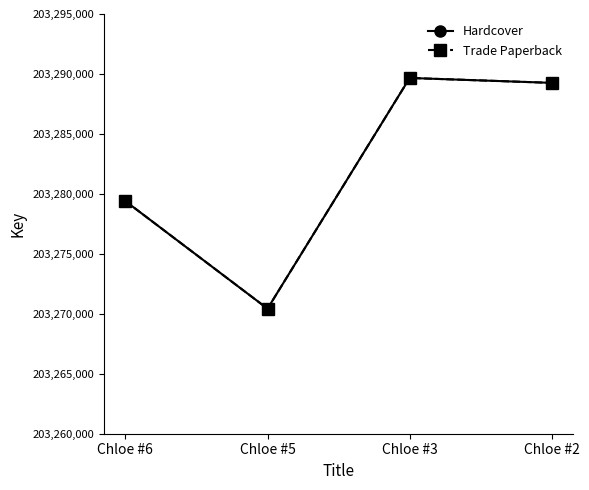

Reading left to right, transcribe all the data shown in this chart.

Hardcover: Chloe #6=203279399	Chloe #5=203270427	Chloe #3=203289666	Chloe #2=203289257
Trade Paperback: Chloe #6=203279399	Chloe #5=203270427	Chloe #3=203289666	Chloe #2=203289257